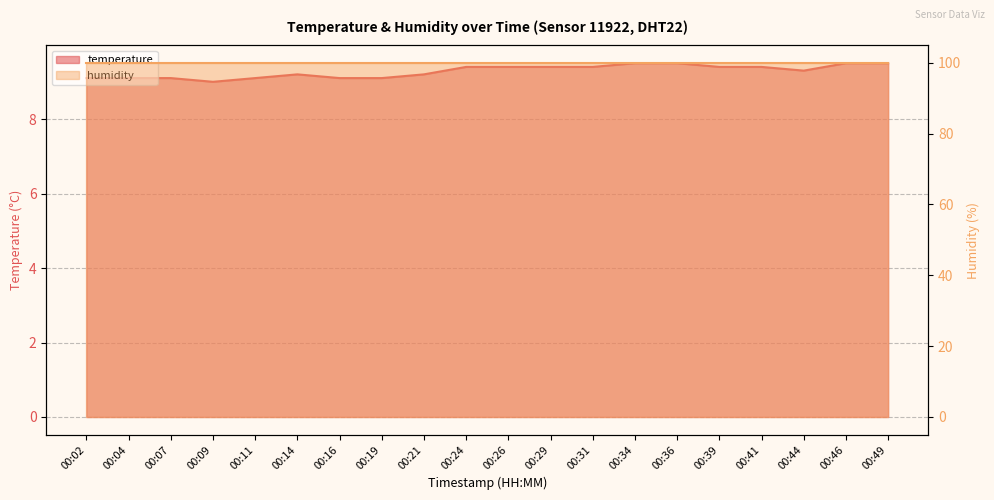

What is the sum of all values?

185.7